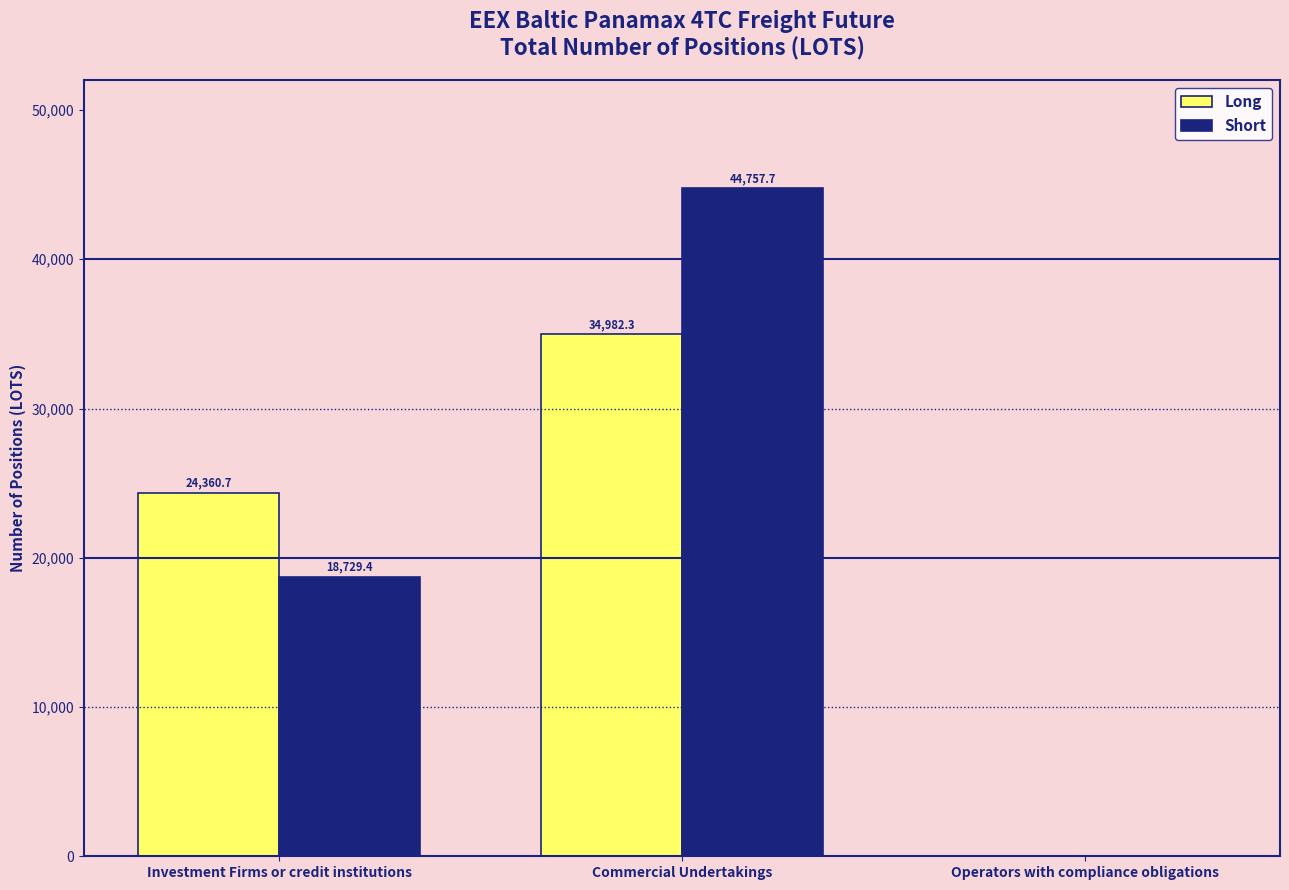

Where is Long nearest to the value 17491?

Investment Firms or credit institutions